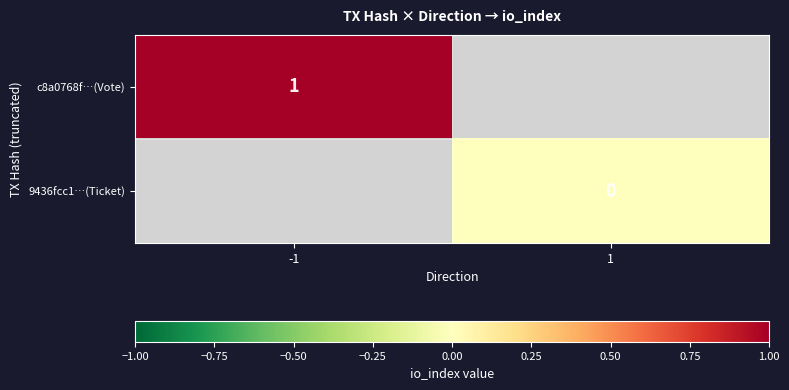

The c8a0768f…(Vote) series shows 1.0 at -1. True or false?

True